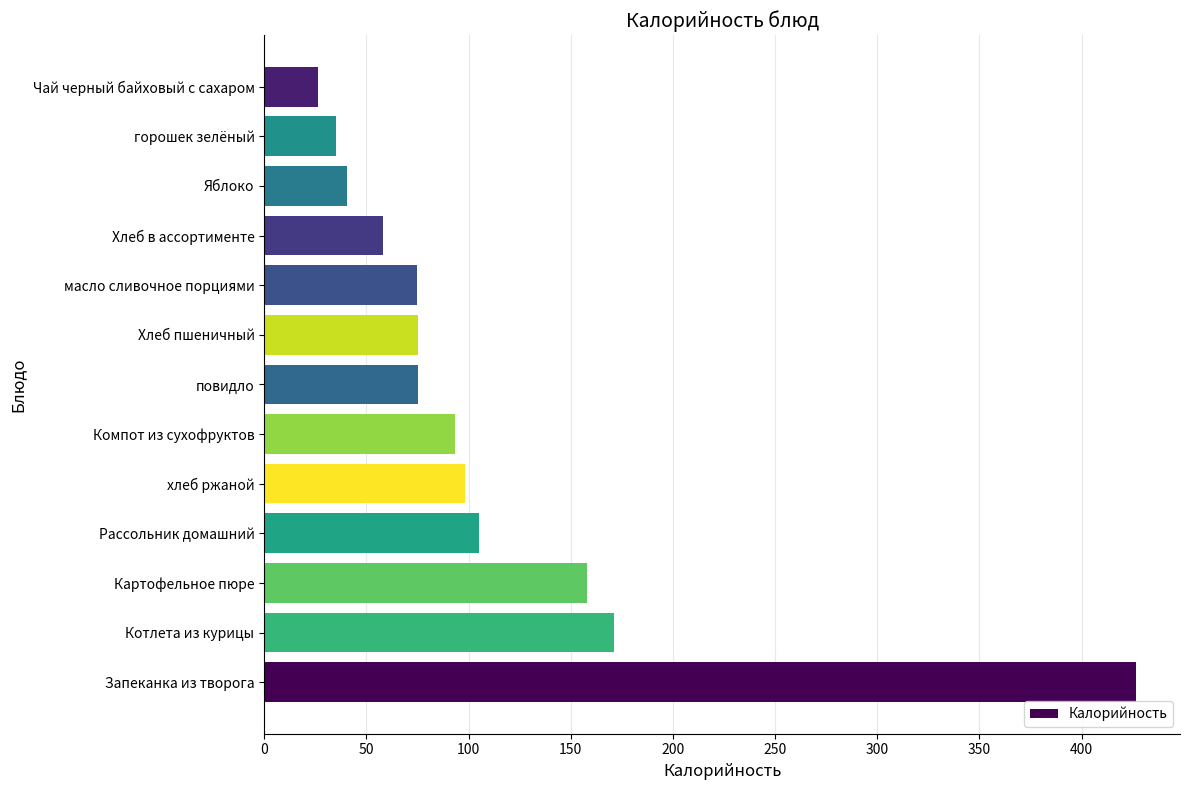

Is it true that the value at хлеб ржаной is 98.0?

True